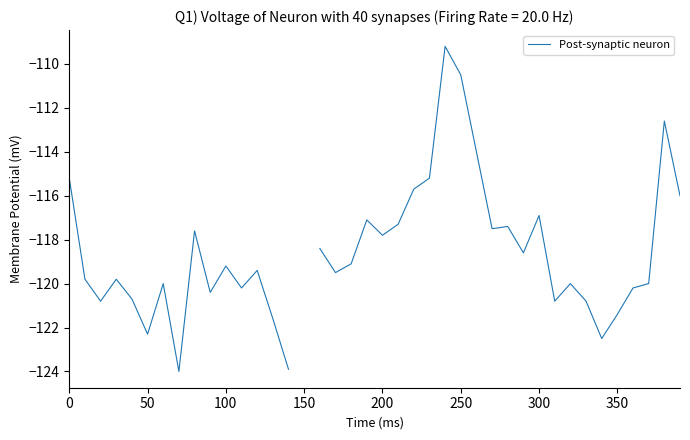

The chart shows a value of -190.4 at 150. True or false?

False